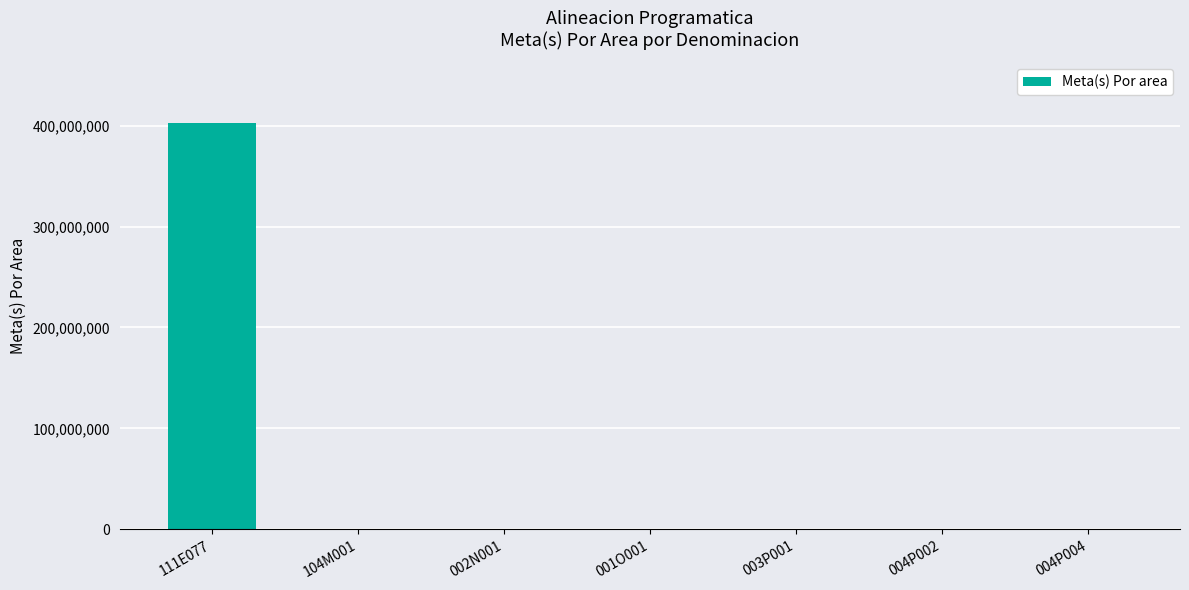

What is the sum of all values?

402380597